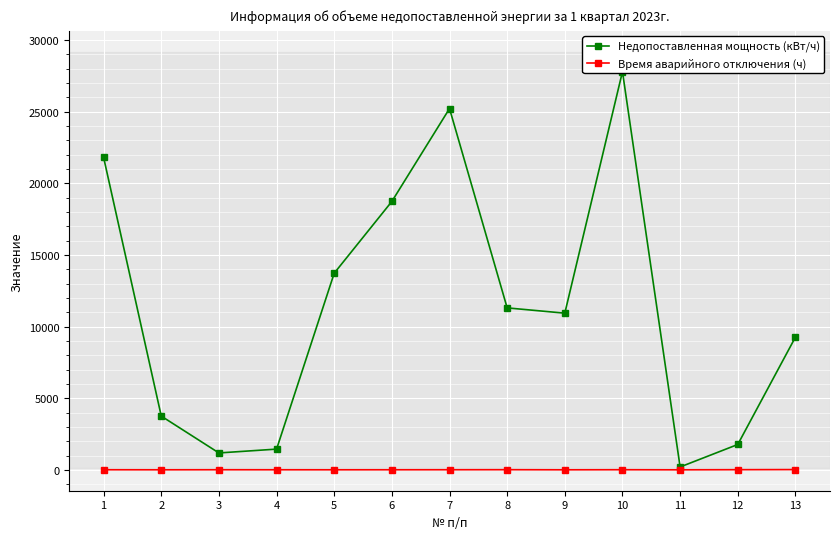

How many lines are shown in the chart?

2